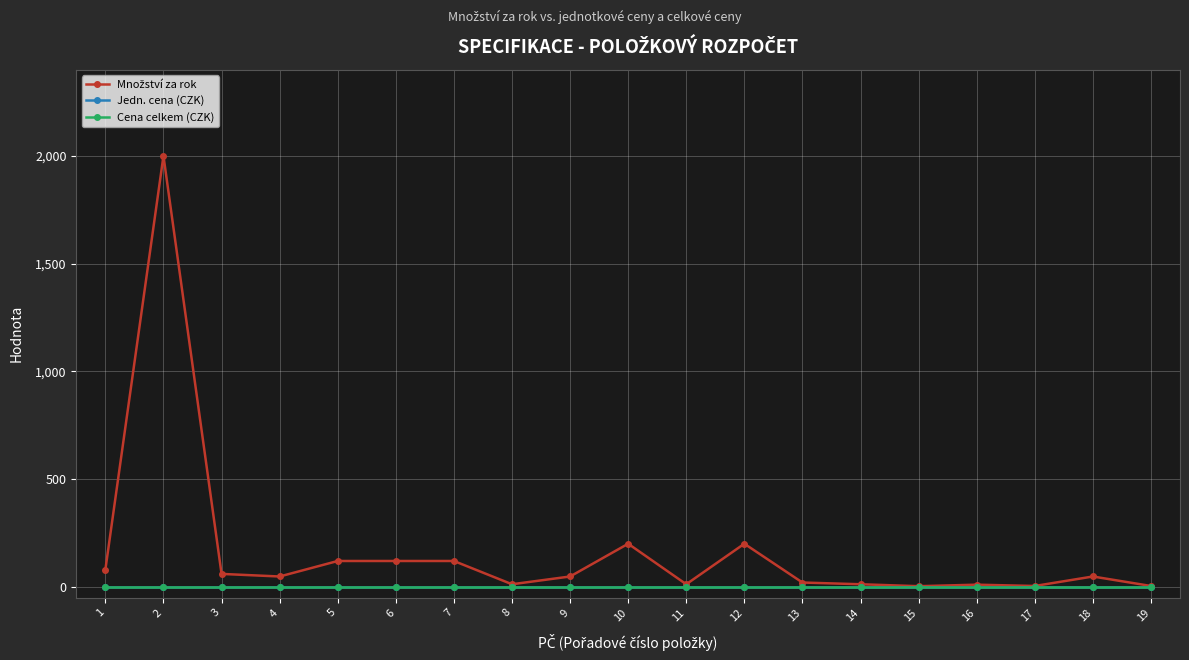

Reading left to right, list all the values displayed in this chart.

Množství za rok: 1=80	2=2000	3=60	4=48	5=120	6=120	7=120	8=12	9=48	10=200	11=12	12=200	13=20	14=12	15=3	16=10	17=4	18=48	19=4
Jedn. cena (CZK): 1=0	2=0	3=0	4=0	5=0	6=0	7=0	8=0	9=0	10=0	11=0	12=0	13=0	14=0	15=0	16=0	17=0	18=0	19=0
Cena celkem (CZK): 1=0	2=0	3=0	4=0	5=0	6=0	7=0	8=0	9=0	10=0	11=0	12=0	13=0	14=0	15=0	16=0	17=0	18=0	19=0